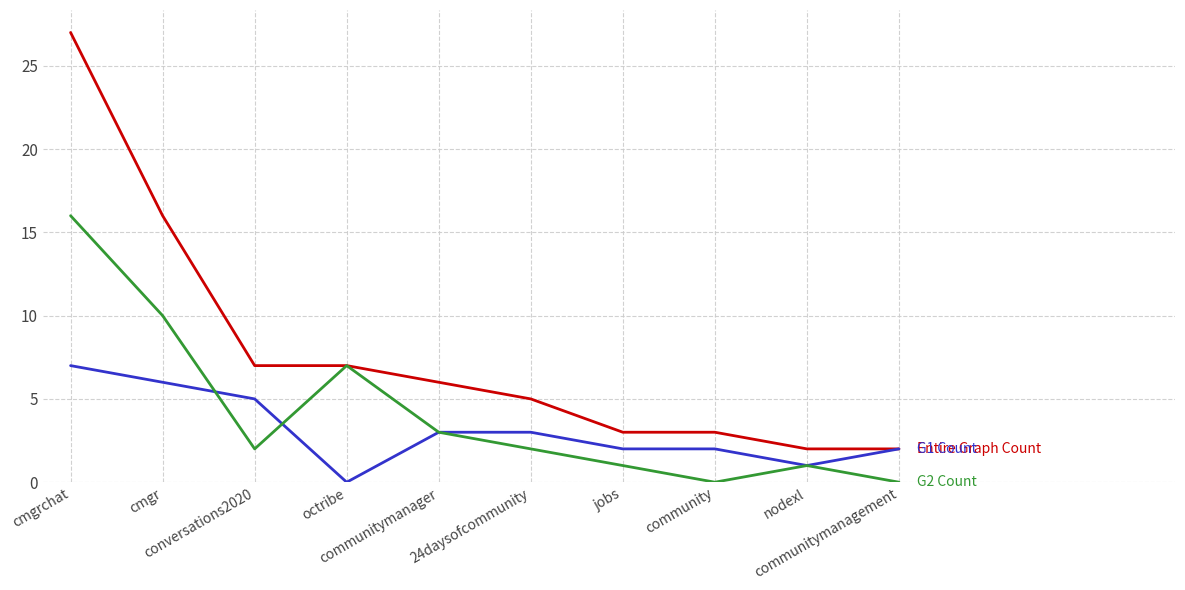

What is the greatest value displayed?

27